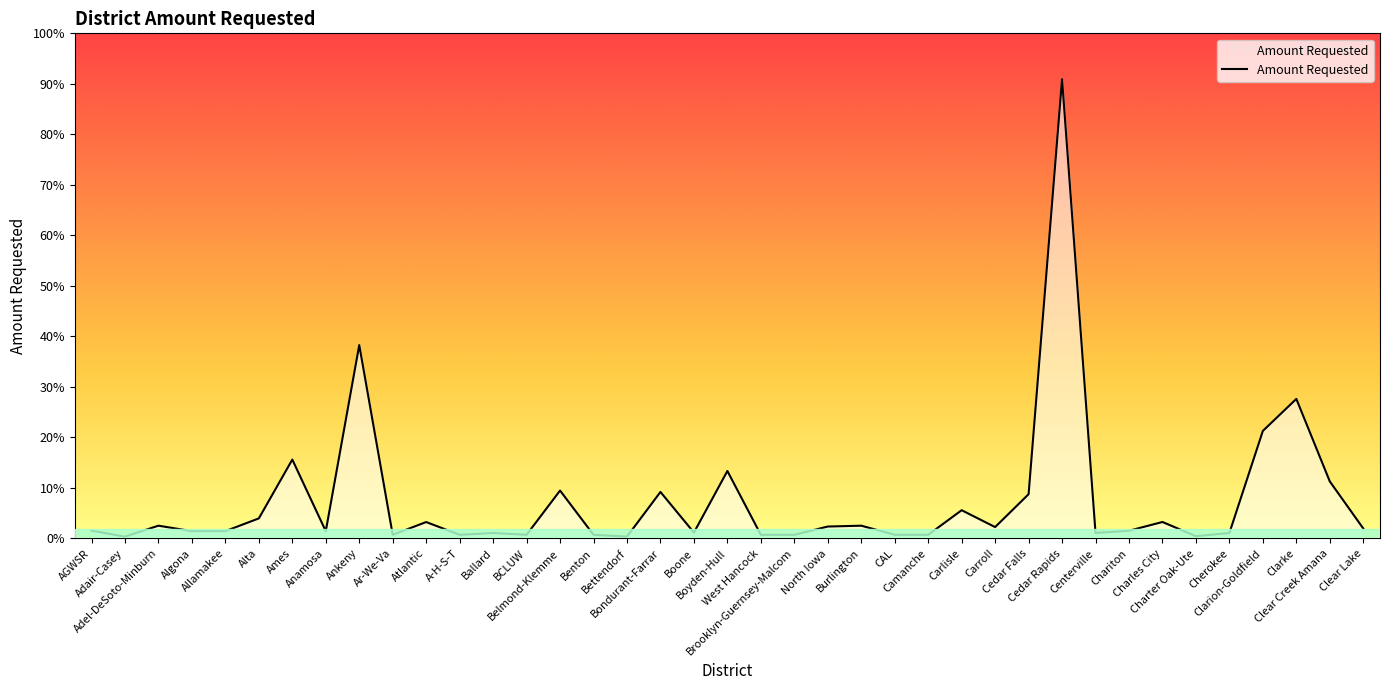

Where is the data nearest to the value 207467?

Ankeny